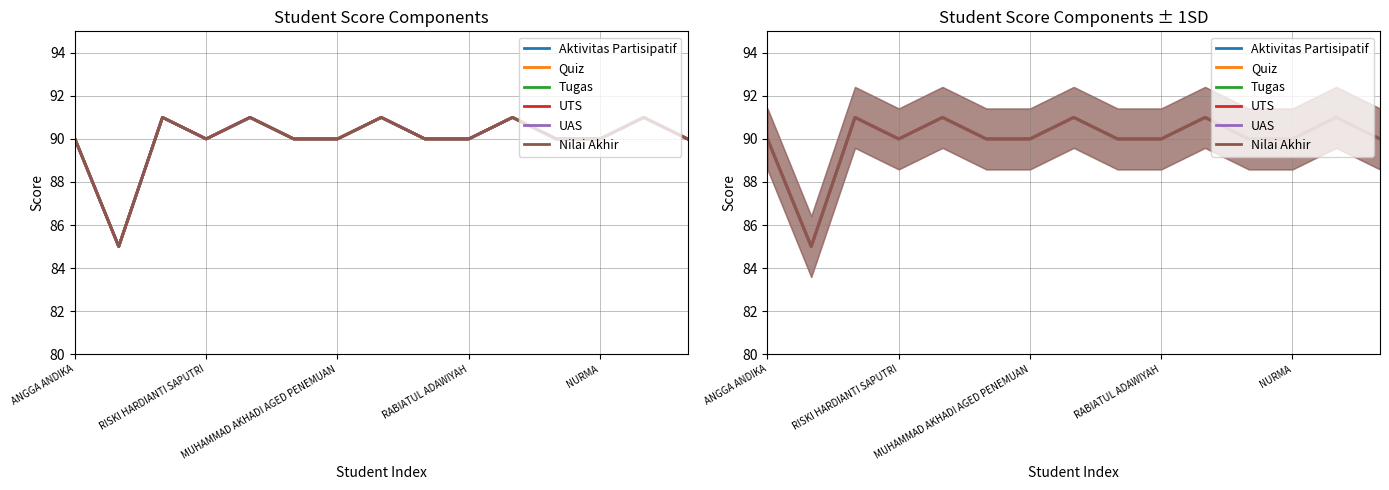

What is the smallest value displayed?

85